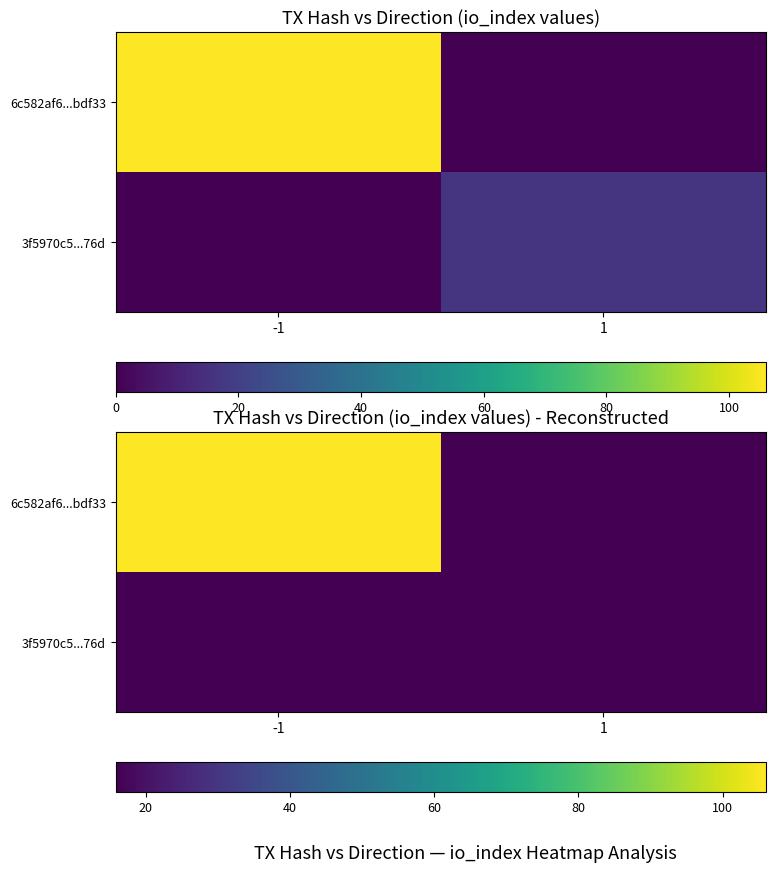

How many data points in 6c582af6...bdf33 are less than 106?

1